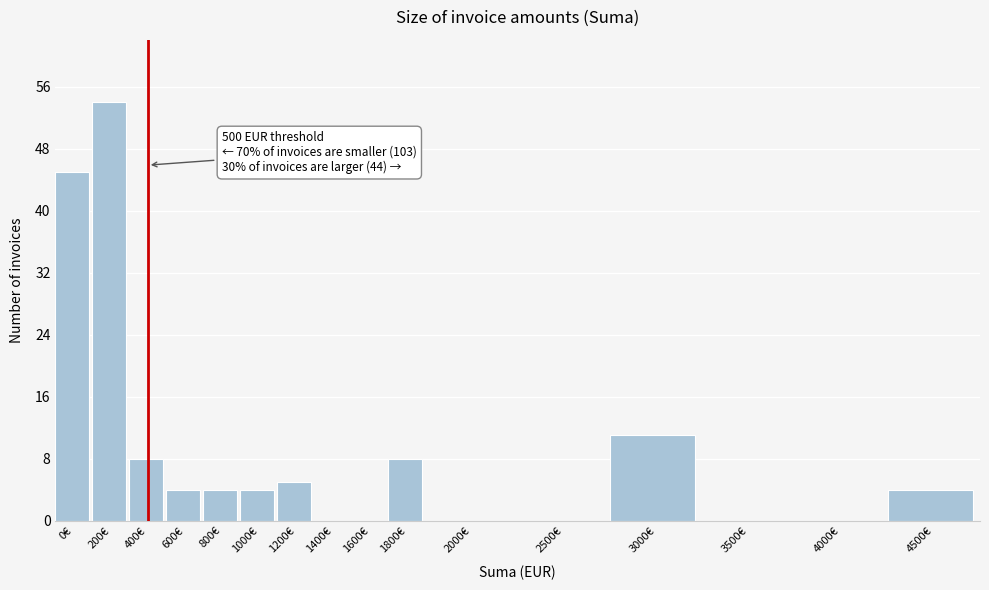

Reading left to right, list all the values displayed in this chart.

0€=45	200€=54	400€=8	600€=4	800€=4	1000€=4	1200€=5	1400€=0	1600€=0	1800€=8	2000€=0	2500€=0	3000€=11	3500€=0	4000€=0	4500€=4